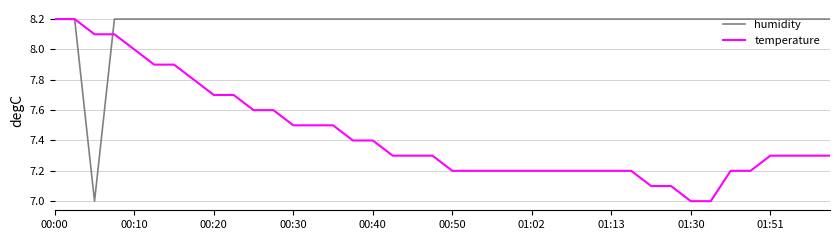

What are all the series names shown in the legend?

humidity, temperature